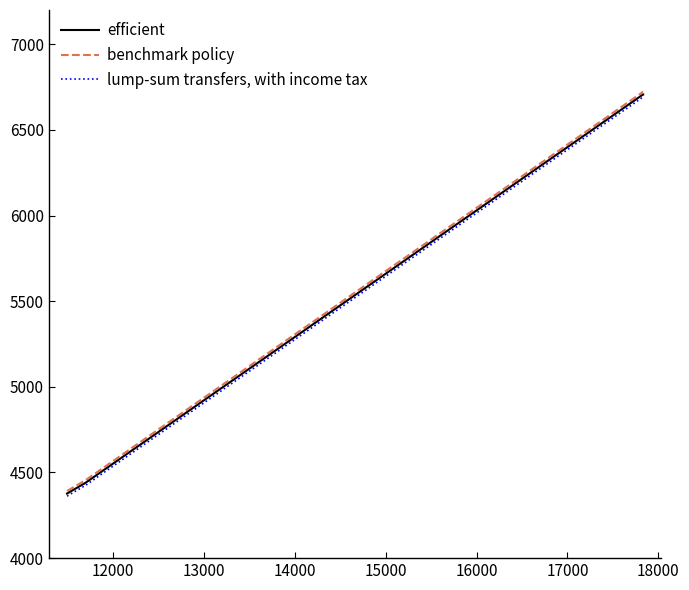

List the series in order of their peak value, lowest first.

lump-sum transfers, with income tax, efficient, benchmark policy